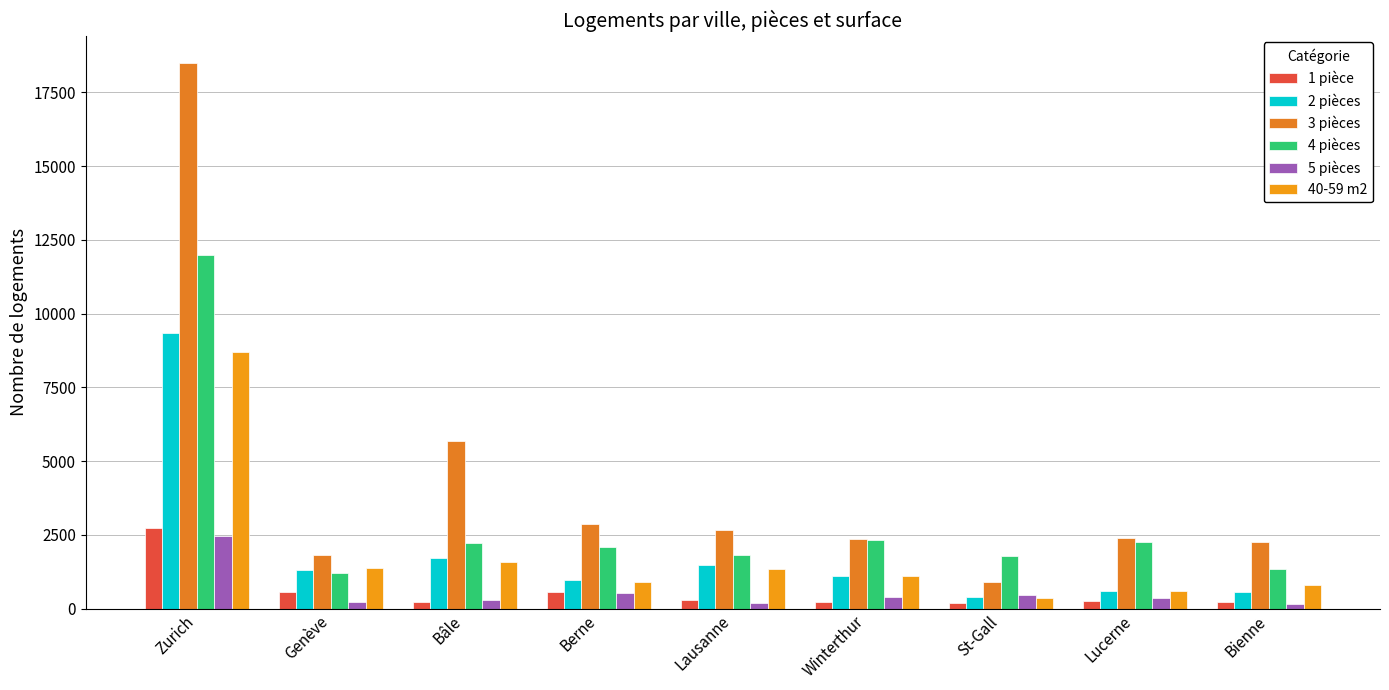

What position from the left is Berne?

4